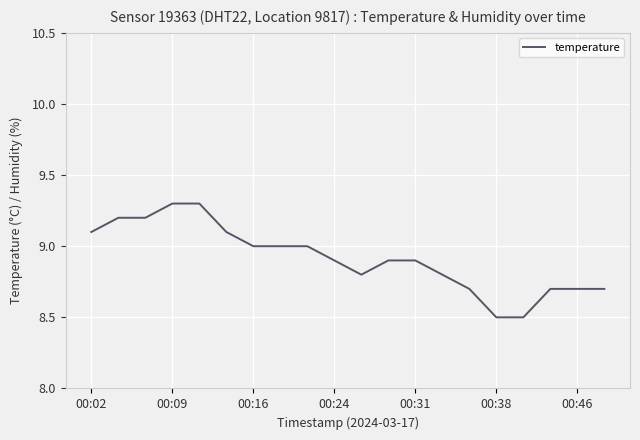

Reading left to right, transcribe all the data shown in this chart.

9.1	9.2	9.2	9.3	9.3	9.1	9.0	9.0	9.0	8.9	8.8	8.9	8.9	8.8	8.7	8.5	8.5	8.7	8.7	8.7